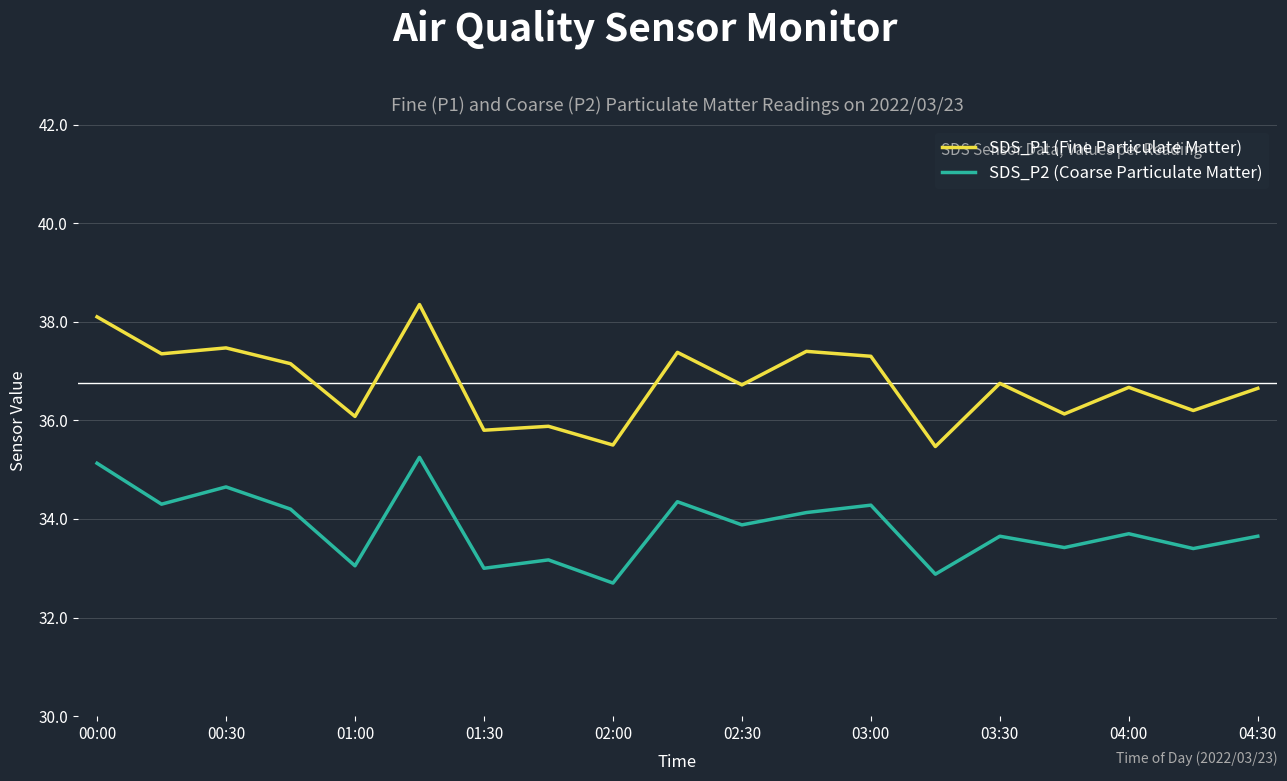

Which series has the largest total across all categories?

SDS_P1 (Fine Particulate Matter)